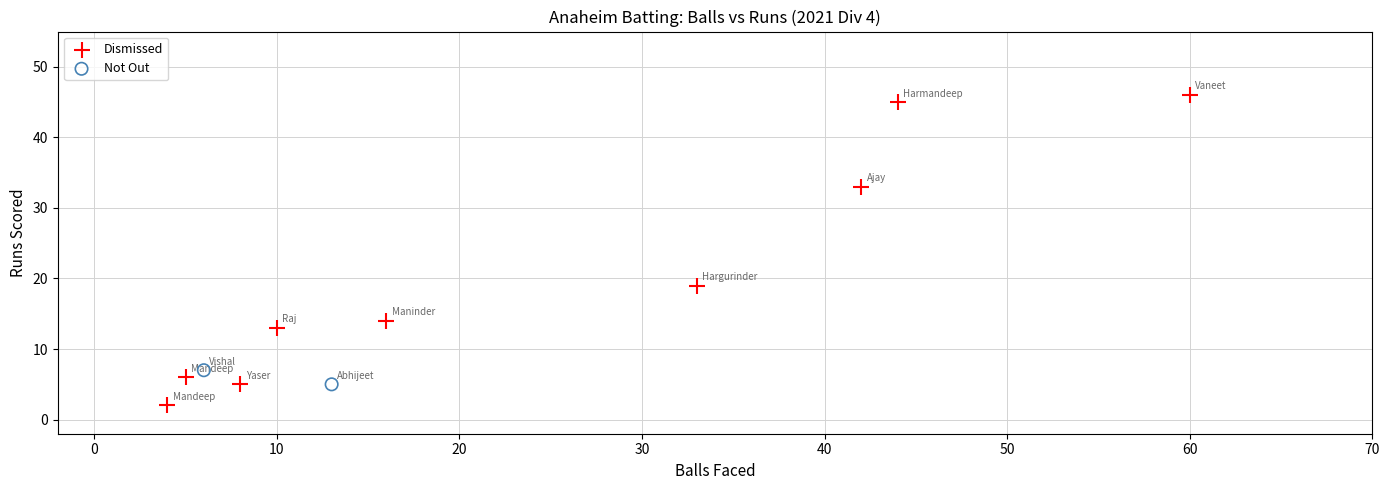

Which series contains the highest Y value?

Dismissed